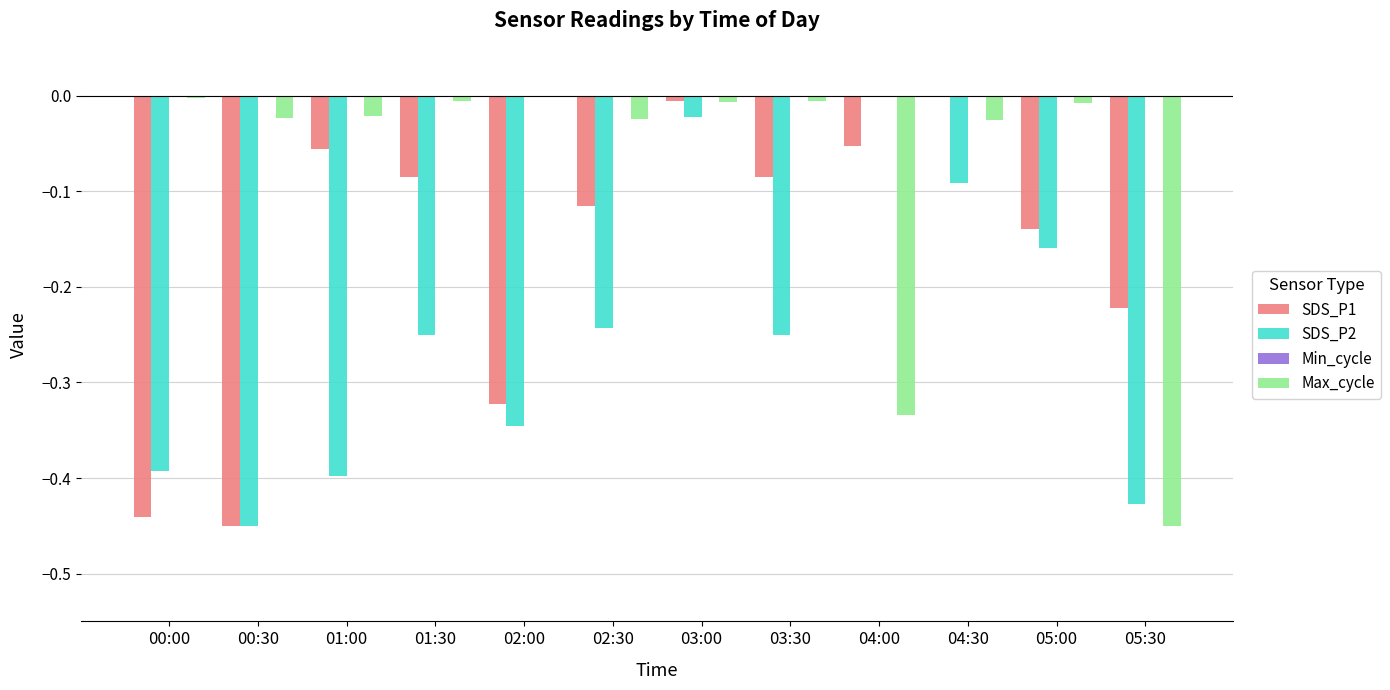

Is the value of Max_cycle at 03:00 greater than the value of SDS_P2 at 05:00?

Yes